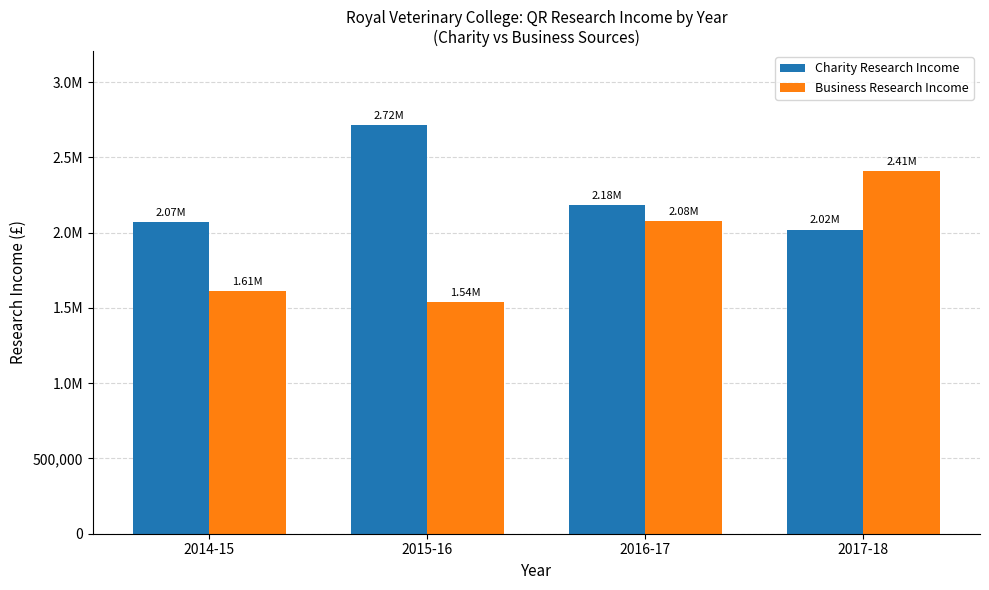

What is the difference between the second highest and second lowest values in the Business Research Income series?

464000